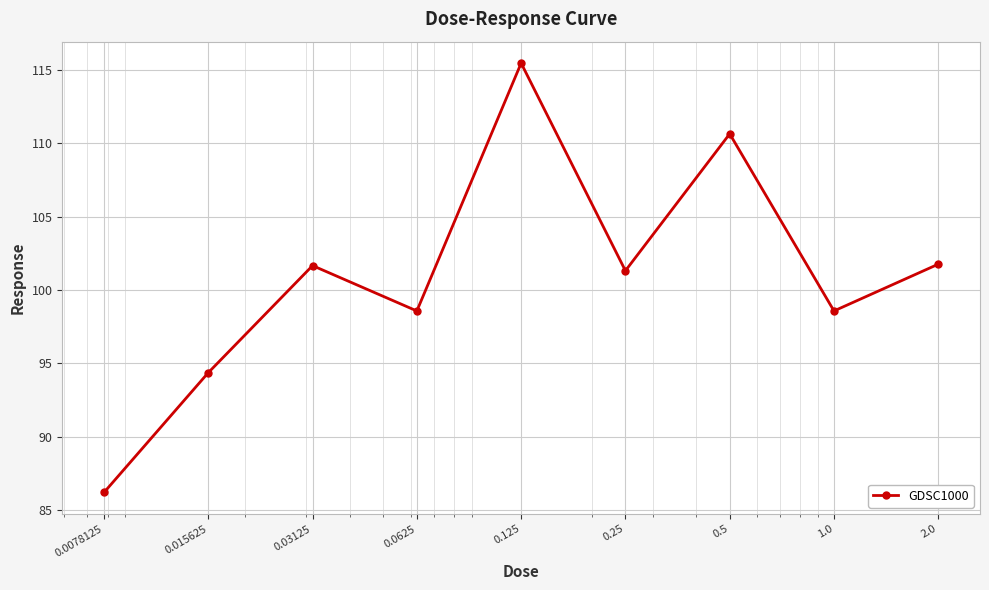

Does the chart have visible grid lines?

Yes